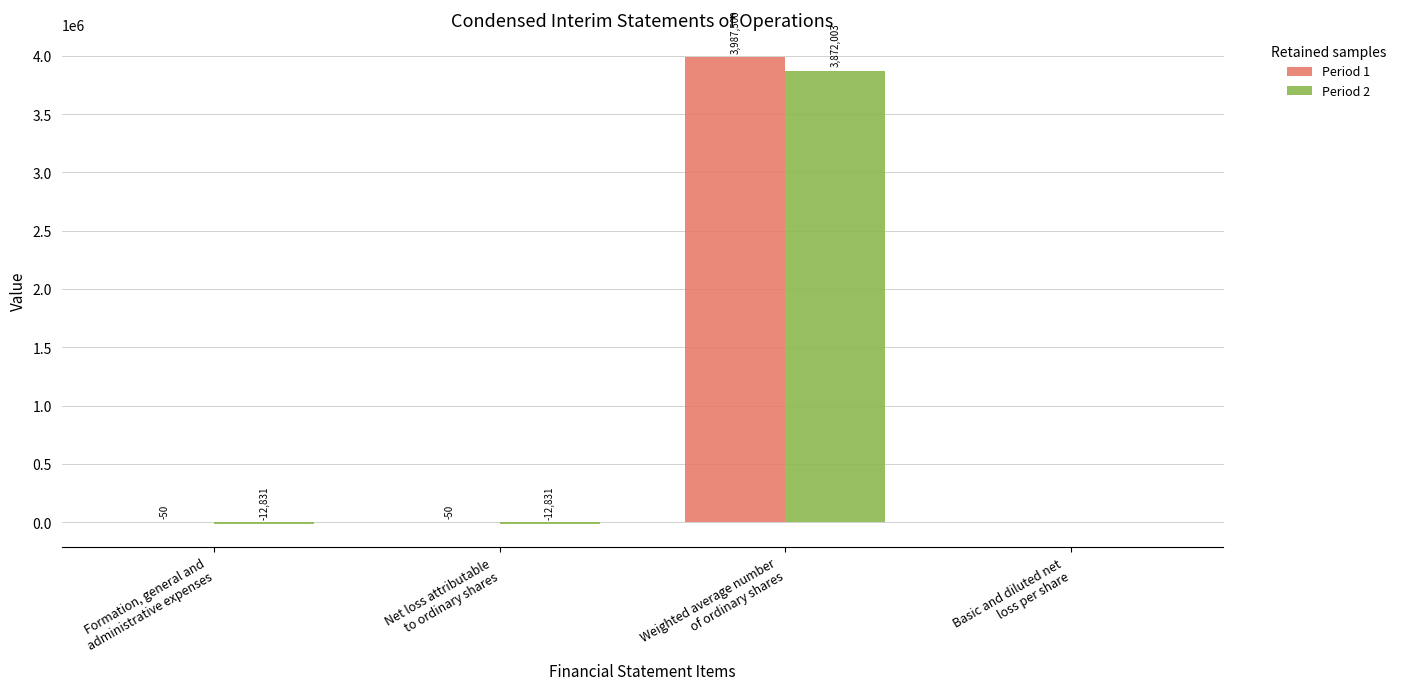

Which series has the largest total across all categories?

Period 1